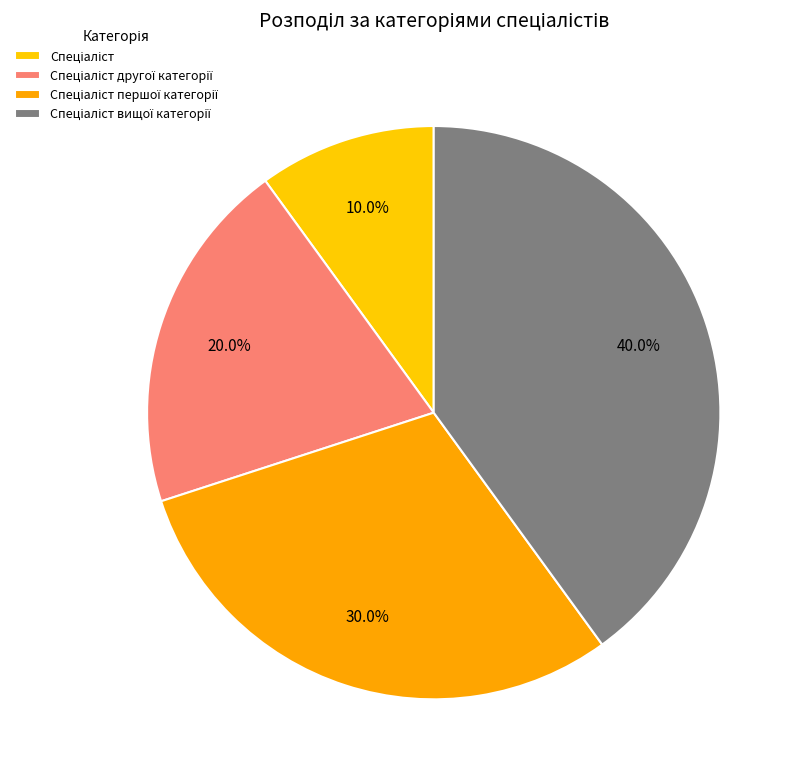

Which category has the smallest portion of the pie?

Спеціаліст